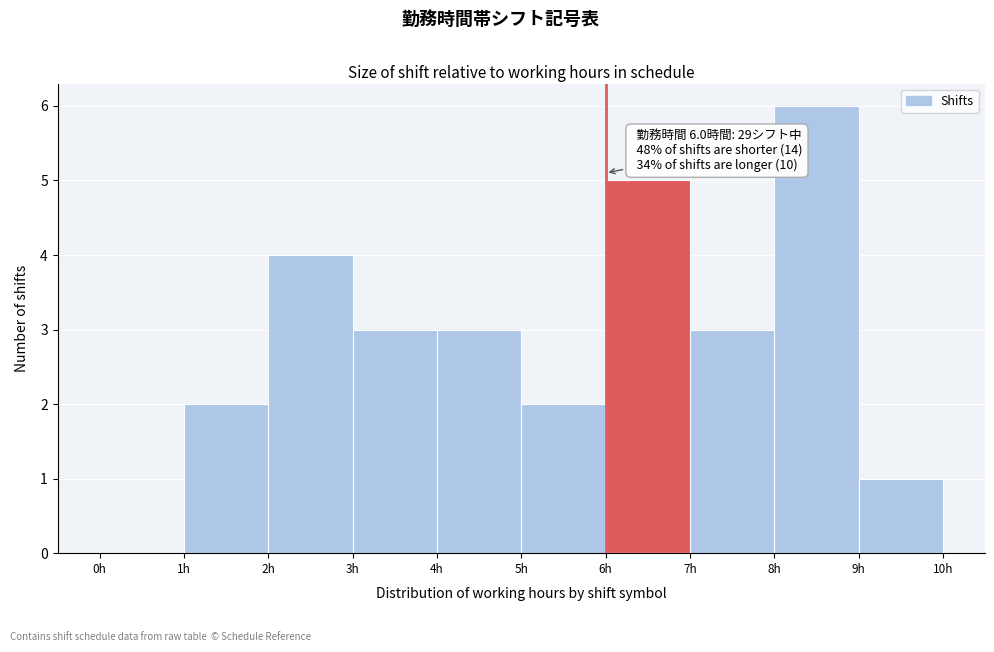

Which range on the x-axis has the tallest bar?

8 to 9